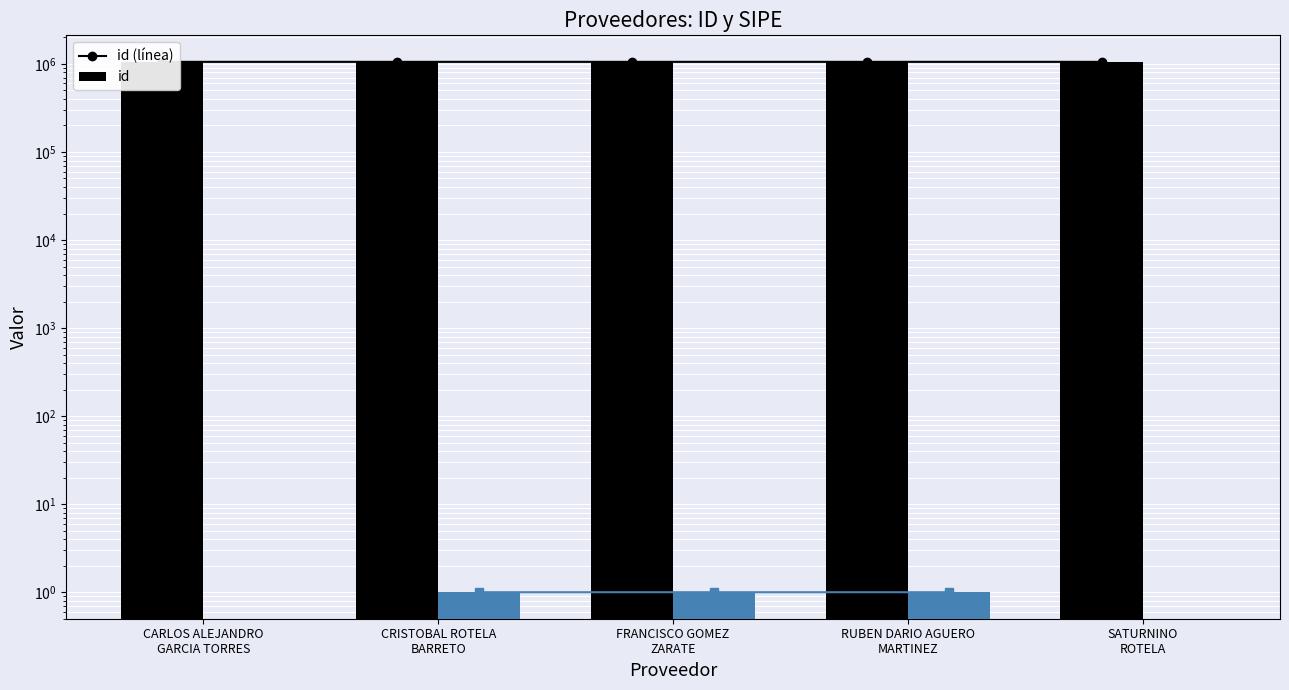

The value of id (línea) at SATURNINO
ROTELA is 348042. True or false?

False